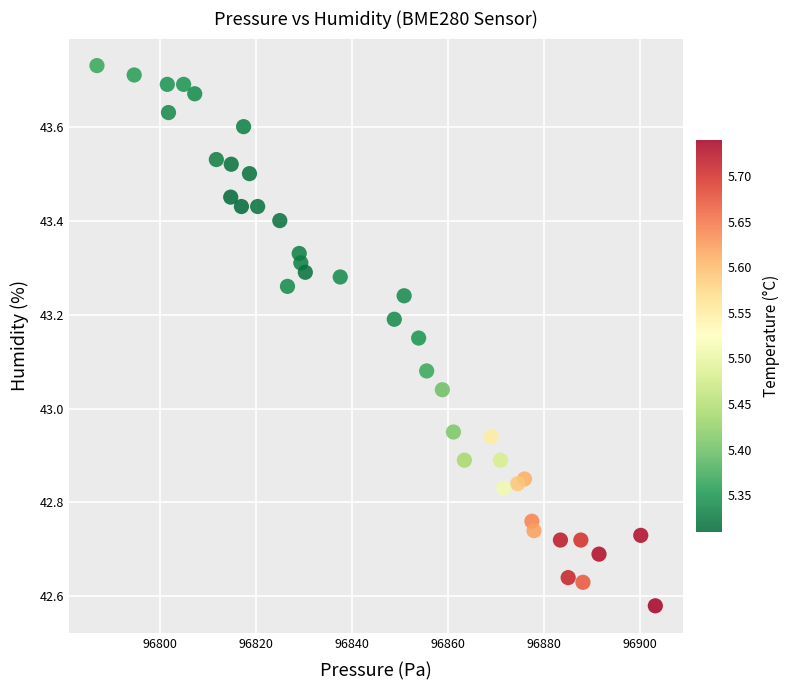

What is the range of X values (max minus min)?

116.2